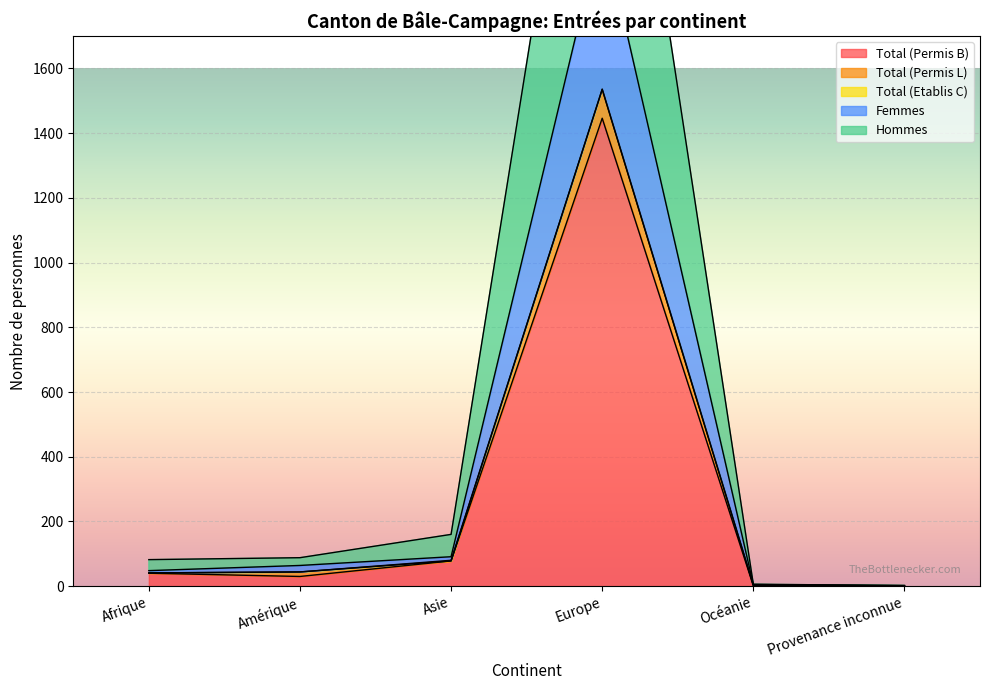

True or false: Hommes has more than 1 interior local peaks.

False